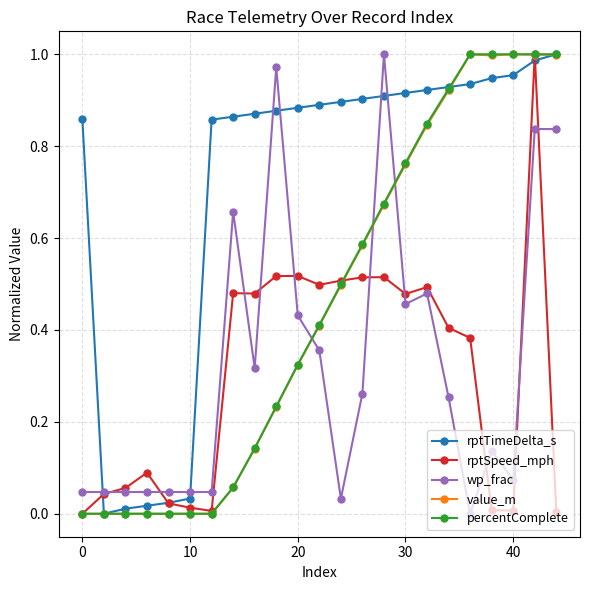

True or false: rptSpeed_mph has more than 1 points higher than both neighbors.

True